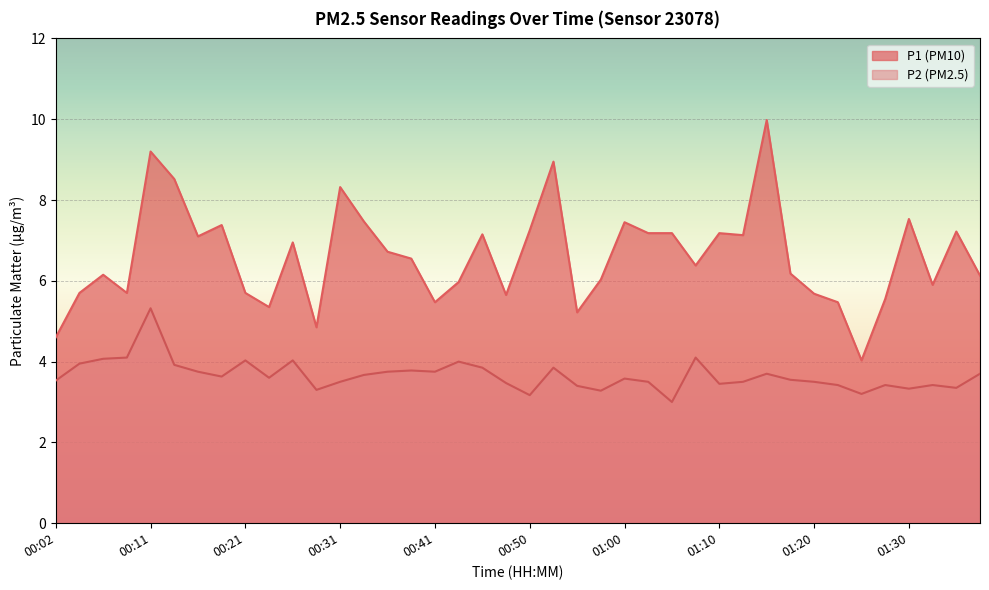

Which series has the largest total across all categories?

P1 (PM10)